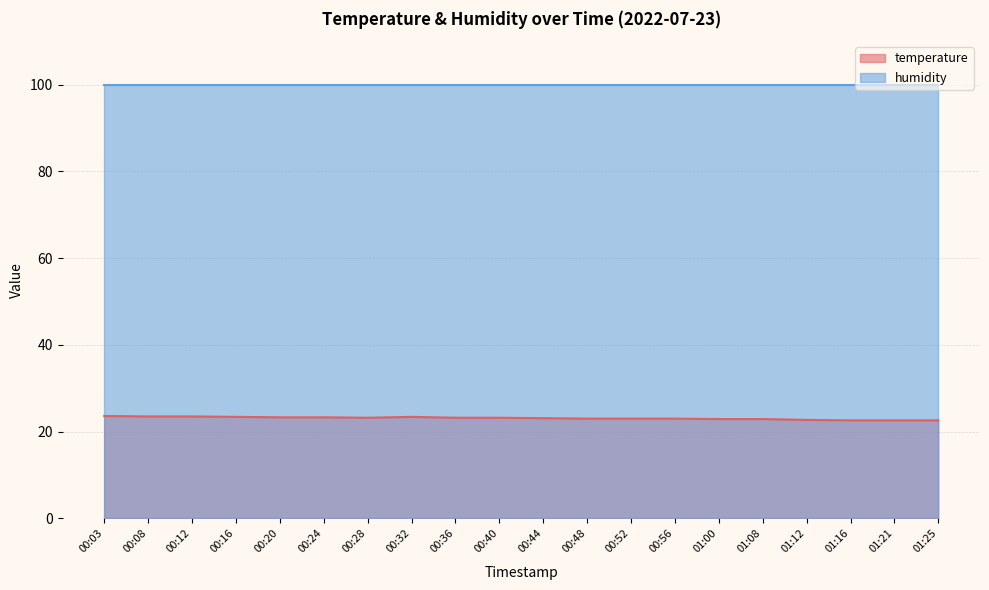

At which category does the data reach its first local valley?

00:28